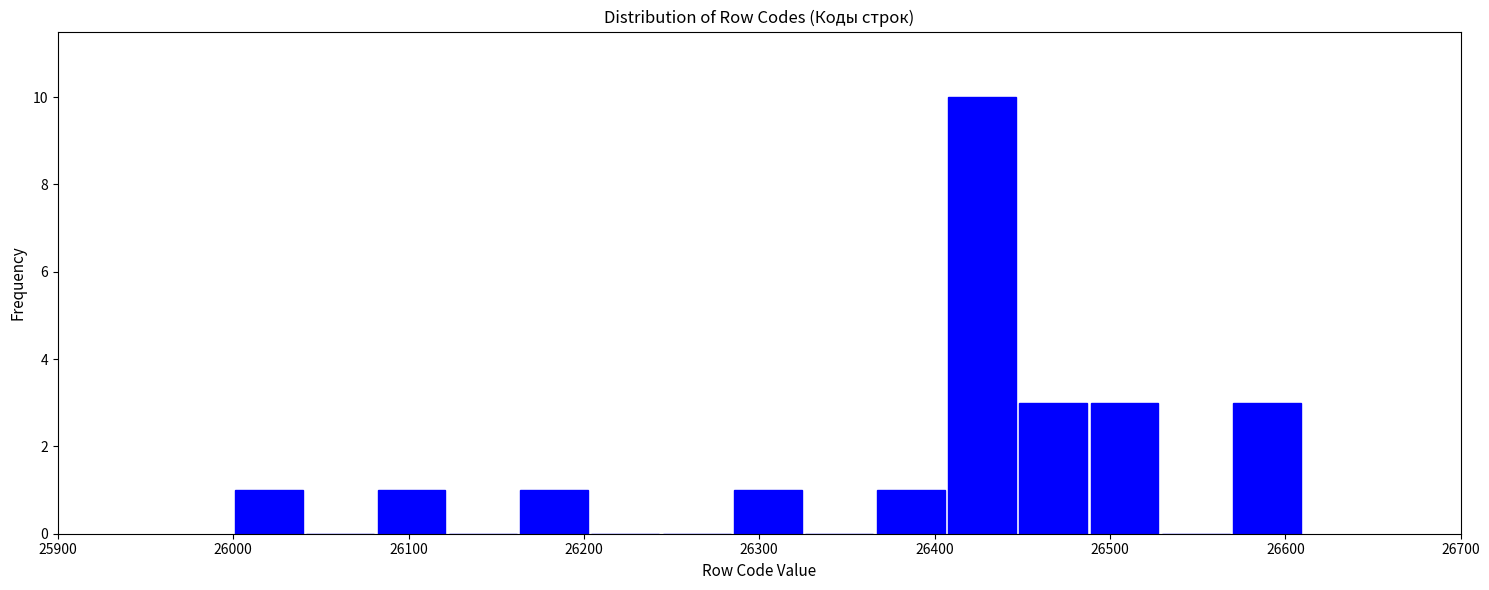

Reading left to right, list every bar in this chart as the range it spans on the x-axis followed by its height. Neither the bar edges nor the heights are printed on the chart, so give them approximately, as read against the axes.

26000 to 26040: 1
26040 to 26080: 0
26080 to 26120: 1
26120 to 26160: 0
26160 to 26200: 1
26200 to 26240: 0
26240 to 26280: 0
26280 to 26330: 1
26330 to 26370: 0
26370 to 26410: 1
26410 to 26450: 10
26450 to 26490: 3
26490 to 26530: 3
26530 to 26570: 0
26570 to 26610: 3